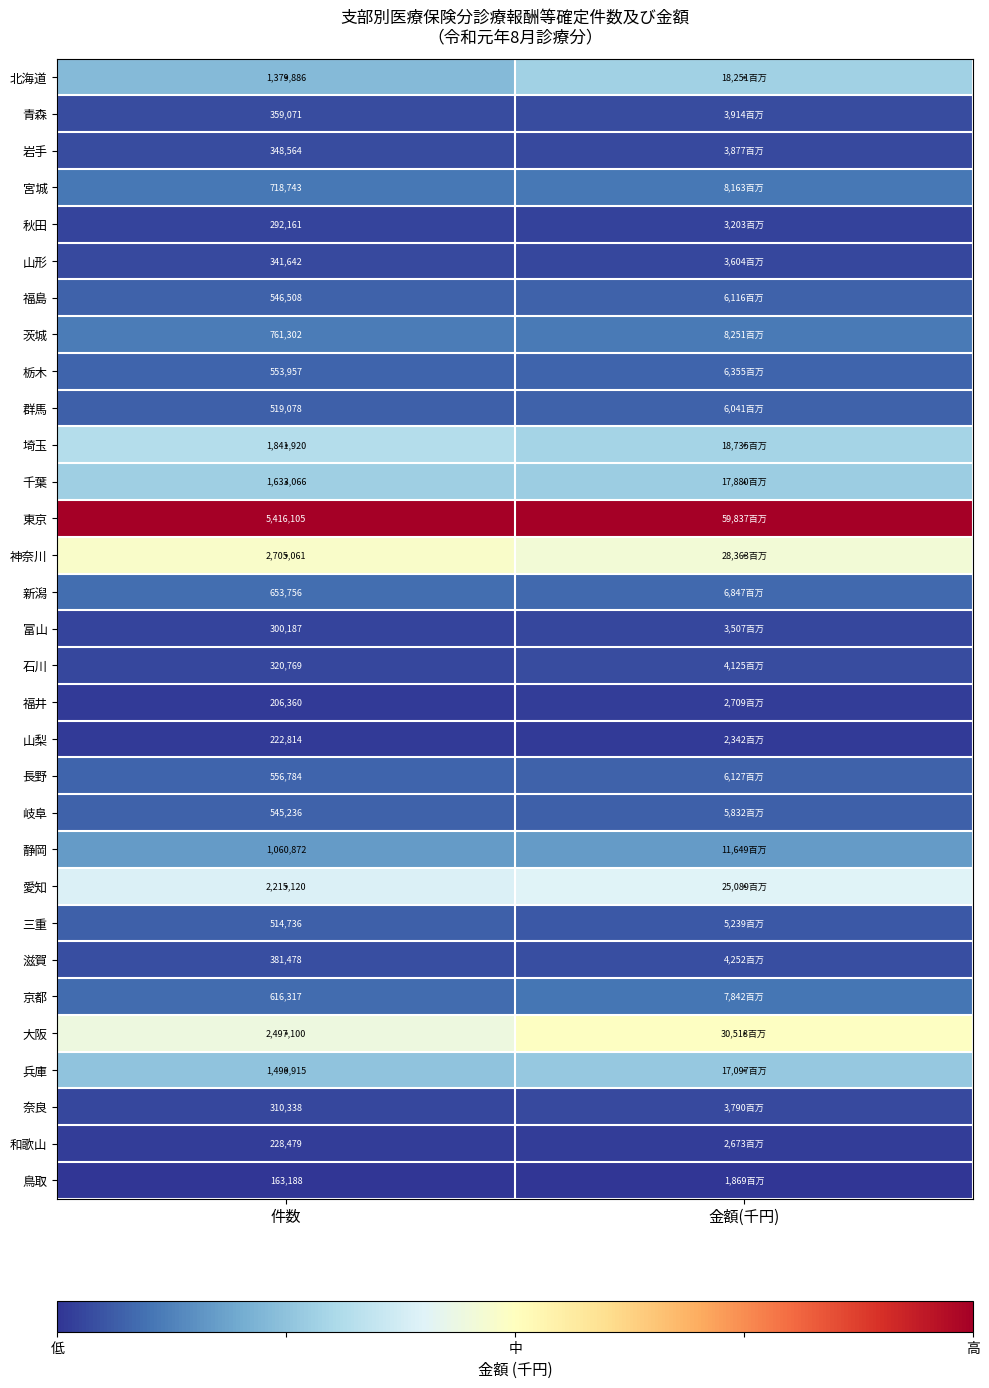

At 件数, list the series in order from smallest to largest.

鳥取, 福井, 山梨, 和歌山, 秋田, 富山, 奈良, 石川, 山形, 岩手, 青森, 滋賀, 三重, 群馬, 岐阜, 福島, 栃木, 長野, 京都, 新潟, 宮城, 茨城, 静岡, 北海道, 兵庫, 千葉, 埼玉, 愛知, 大阪, 神奈川, 東京